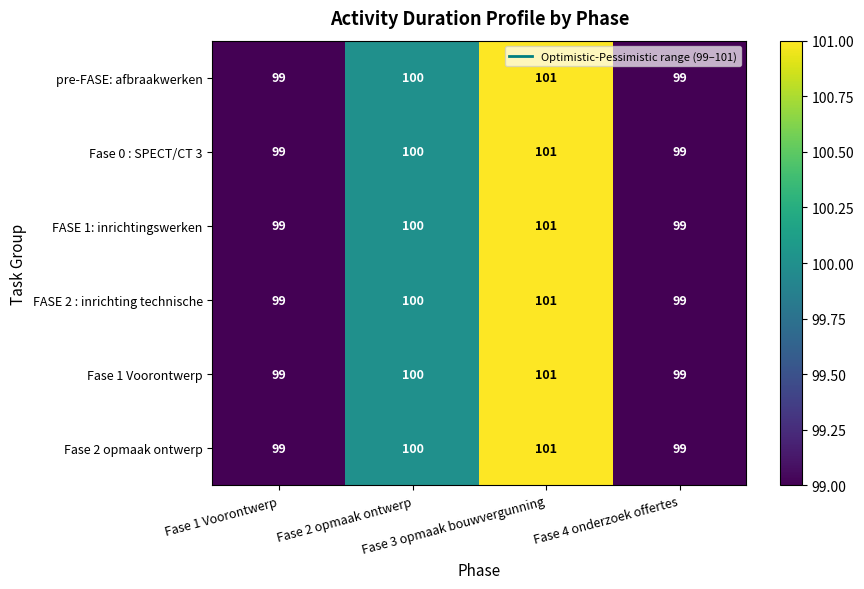

Count the Fase 0 : SPECT/CT 3 values in the range 99 to 101.

4